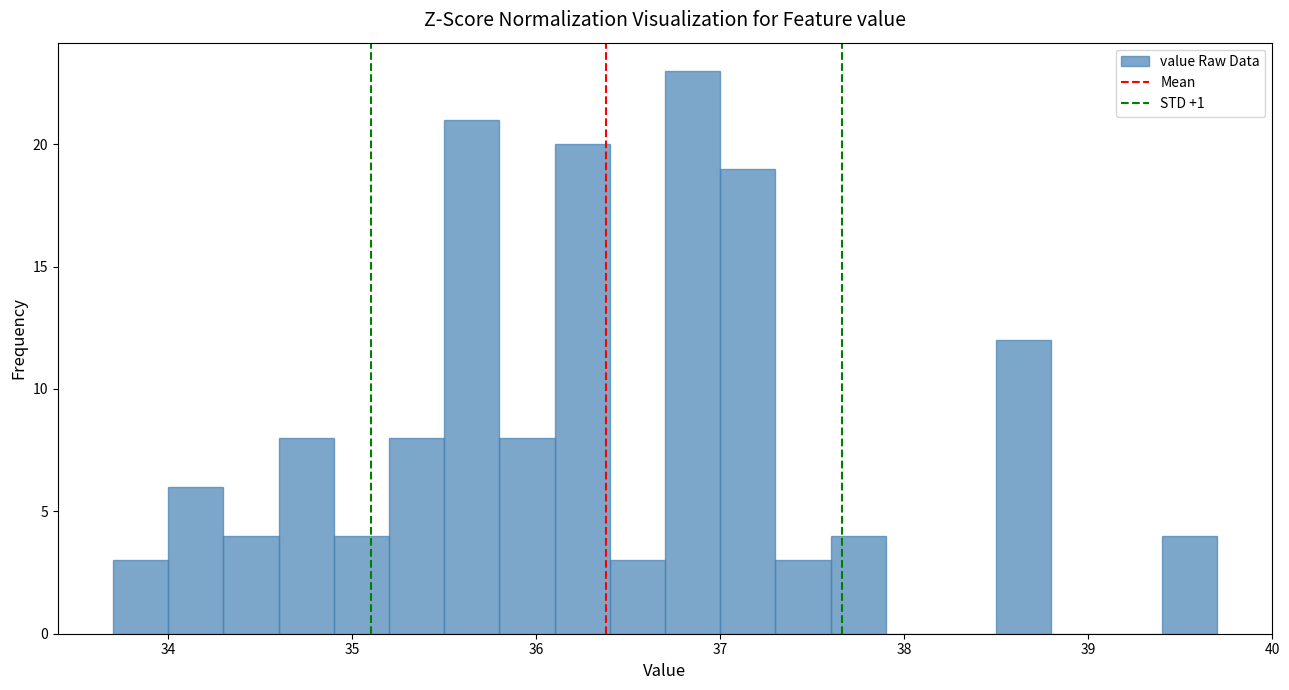

Around what value on the x-axis is the tallest bar? Give the approximate position of its centre, as read against the axis.

36.9